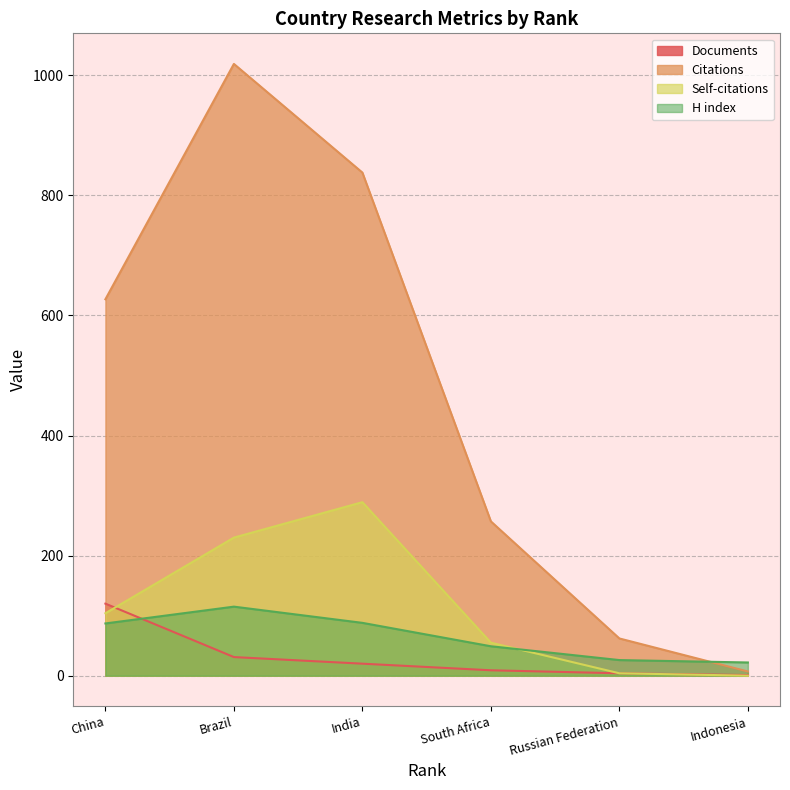

True or false: Citations and Self-citations cross at least once.

False